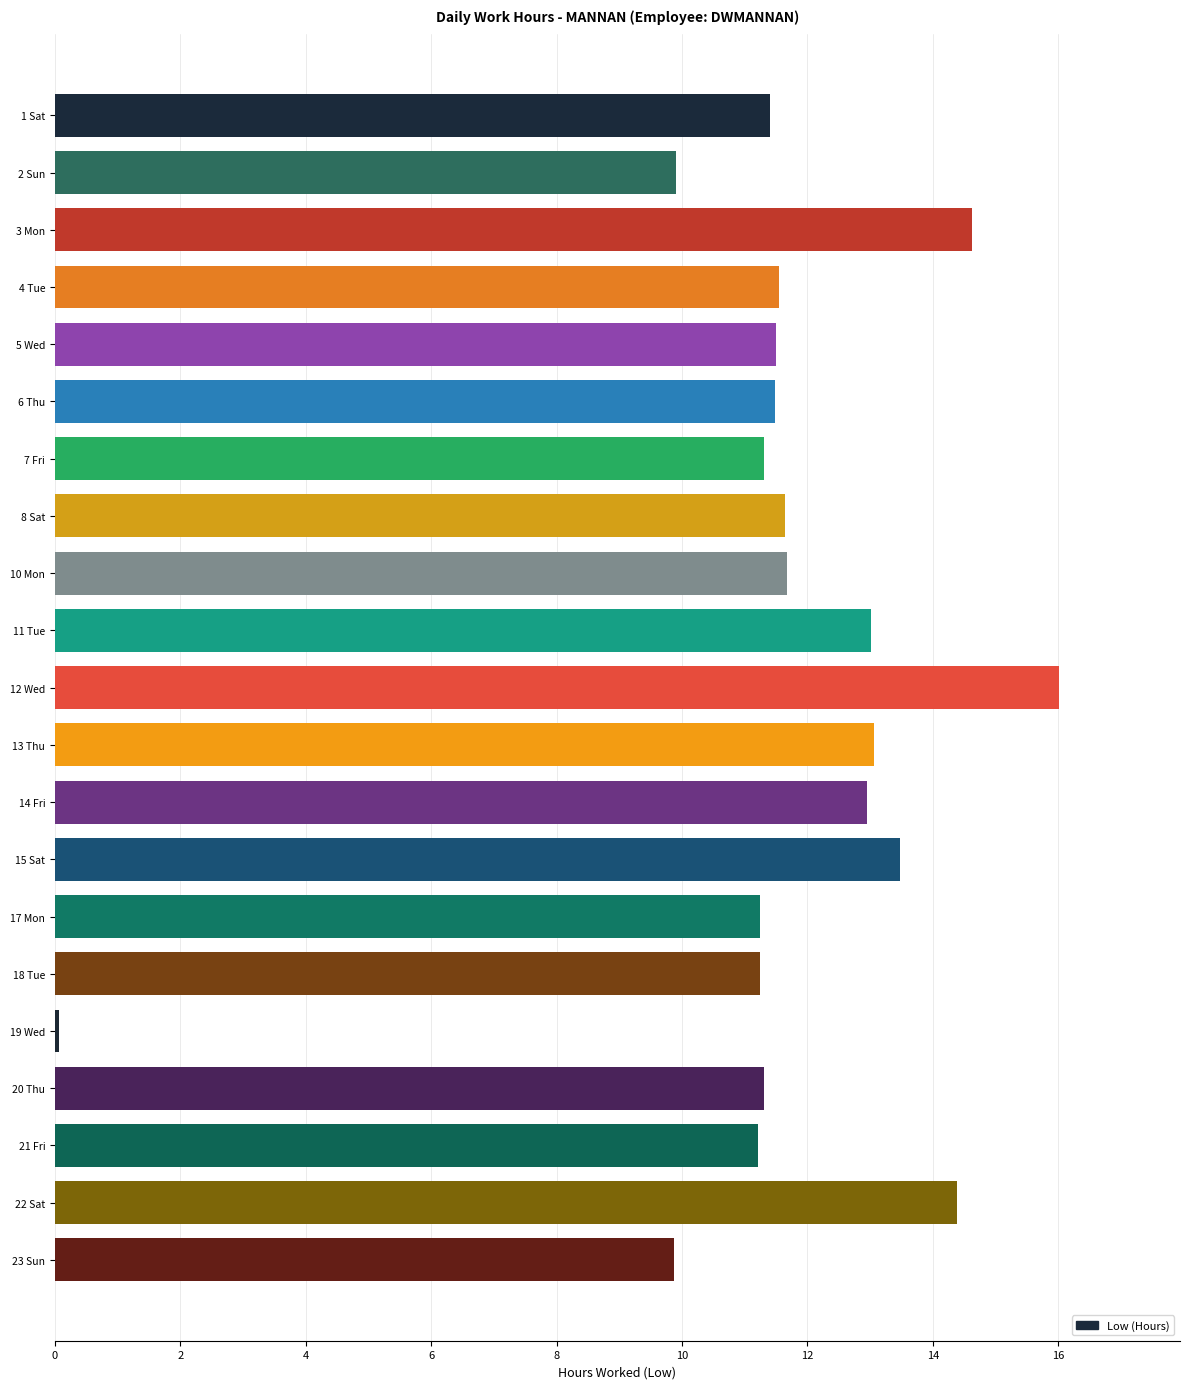

What is the ratio of the value at 23 Sun to the value at 11 Tue?

0.8